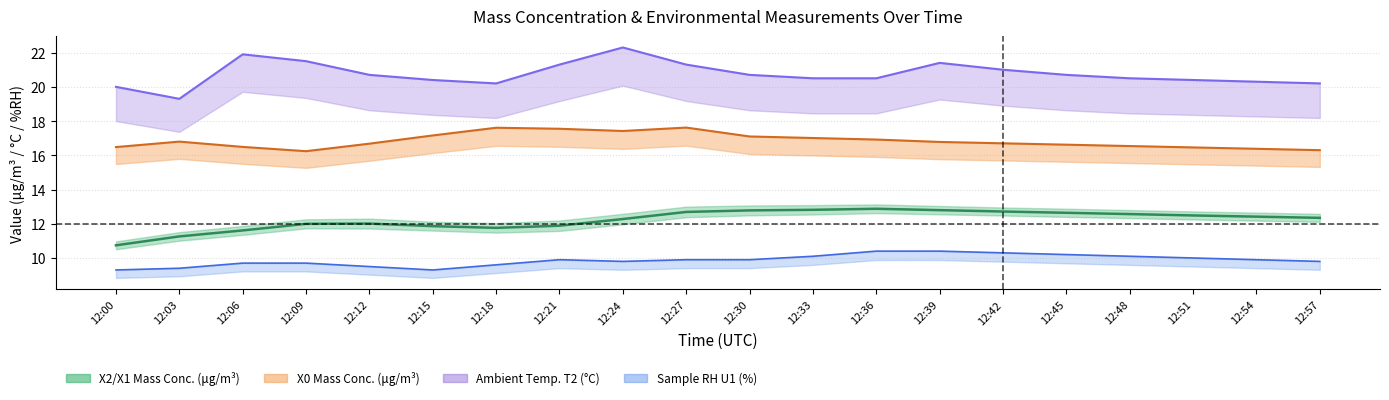

What is the value of the 17th point from the left?

12.6